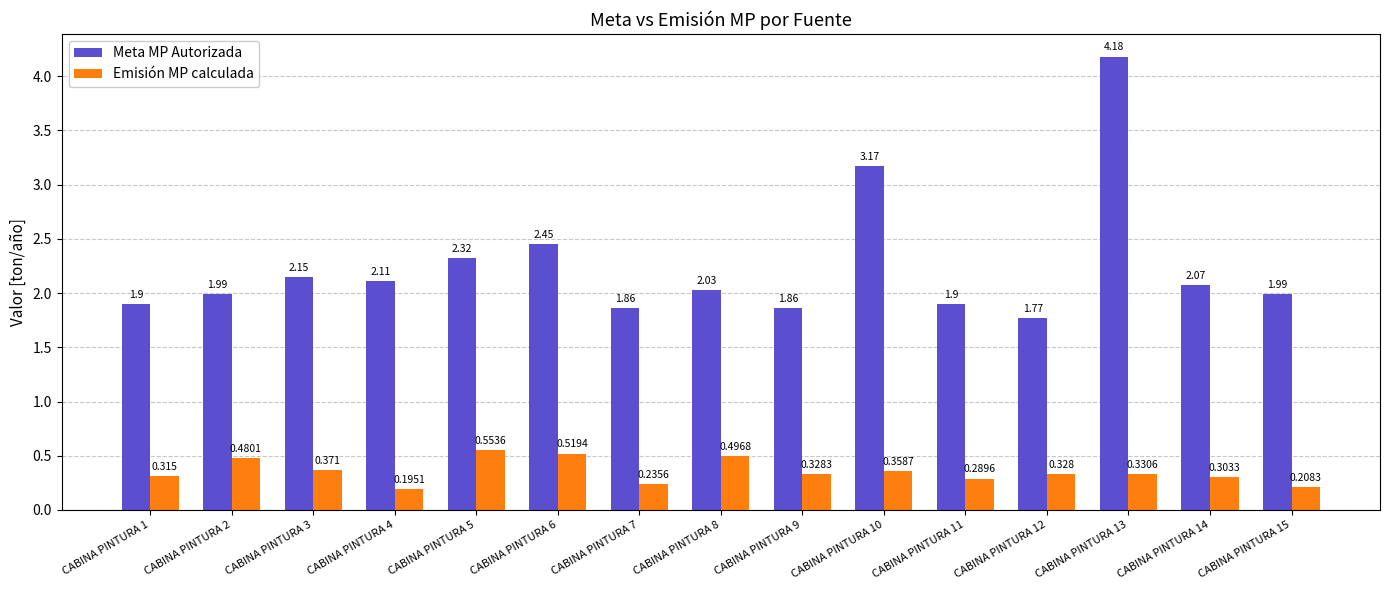

Which category has the lowest value in the Meta MP Autorizada series?

CABINA PINTURA 12